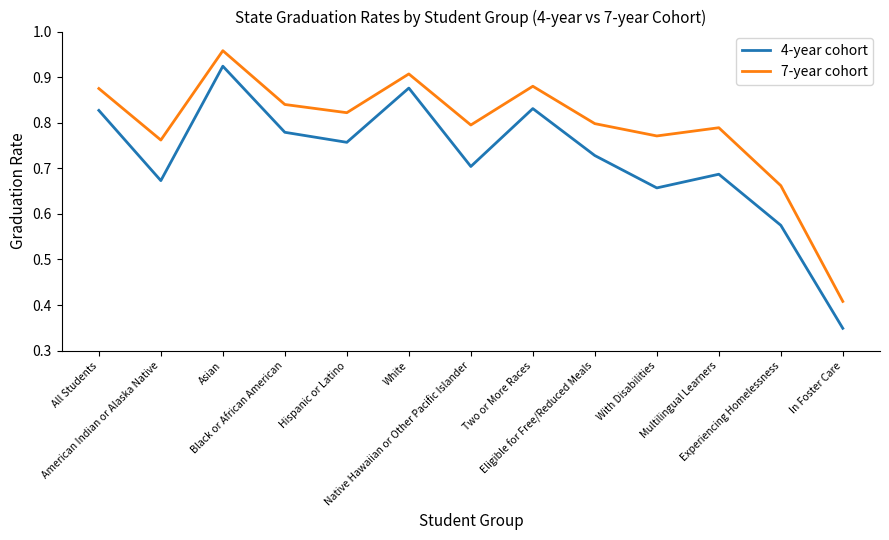

What is the sum of the 4-year cohort values at American Indian or Alaska Native and Native Hawaiian or Other Pacific Islander?

1.4